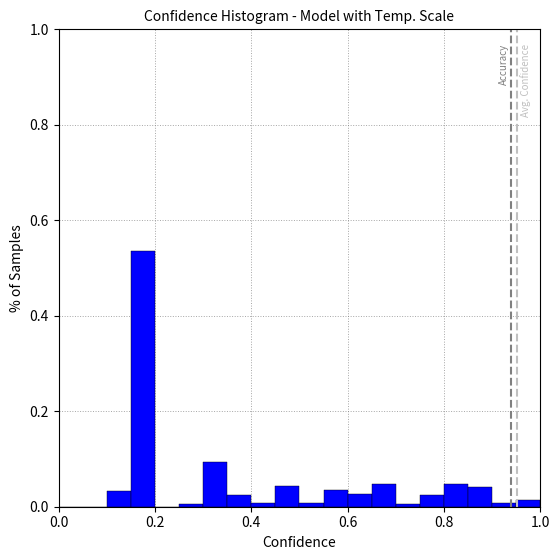

Around what value on the x-axis is the tallest bar? Give the approximate position of its centre, as read against the axis.

0.18